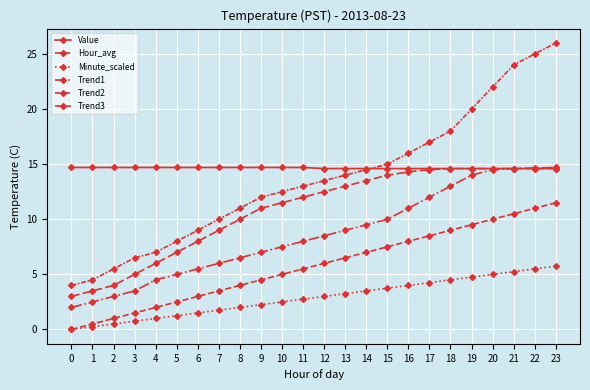

List the series in order of their peak value, lowest first.

Minute_scaled, Hour_avg, Trend3, Value, Trend1, Trend2